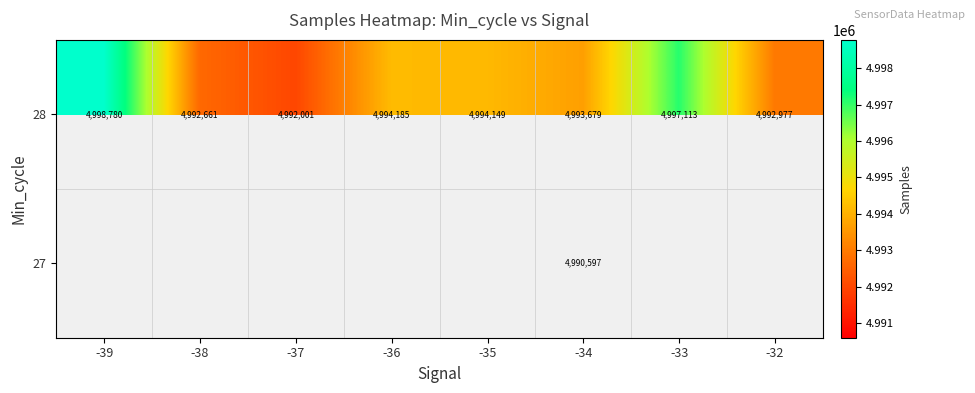

Where is 28 nearest to the value 4995390?

-36